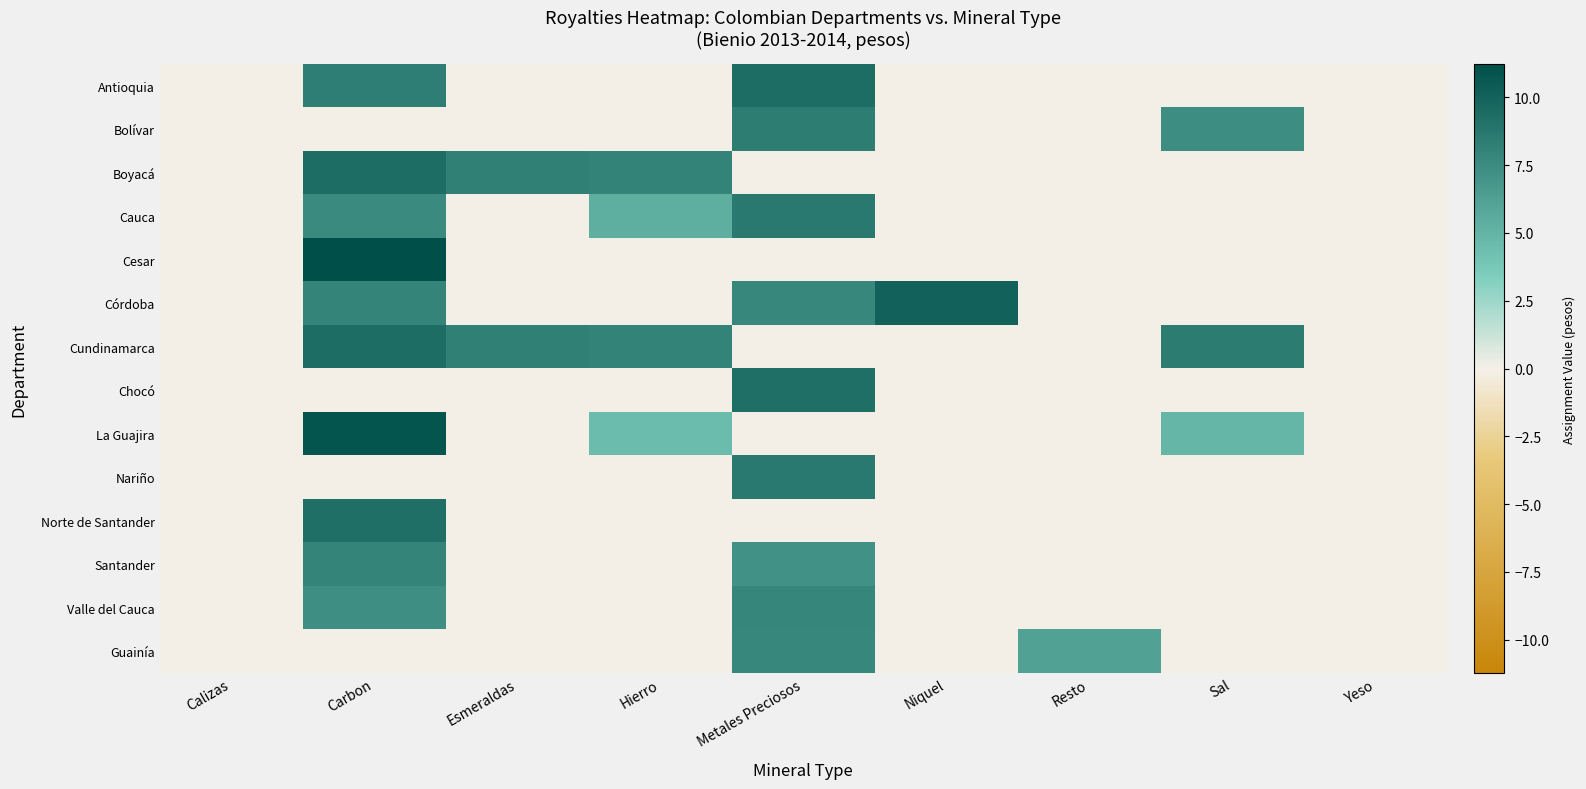

At how many categories does at least one series exceed 8?

6